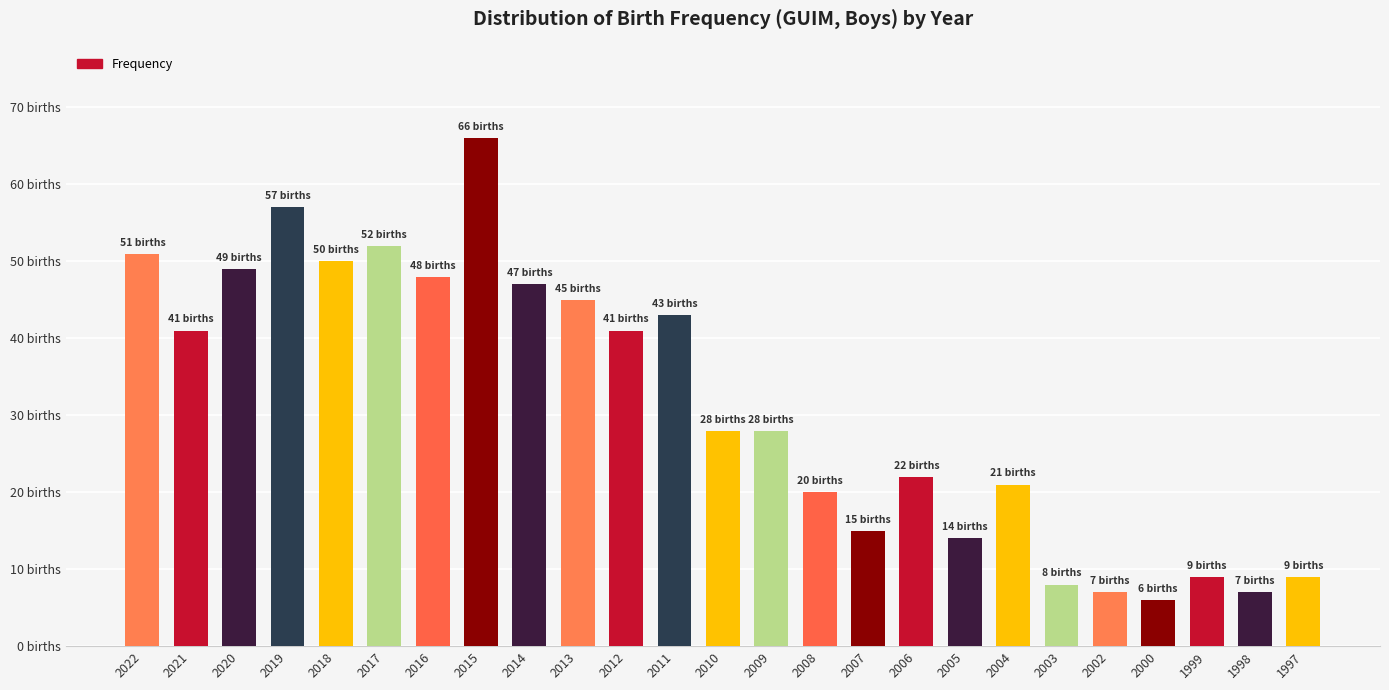

Does the chart contain any negative values?

No